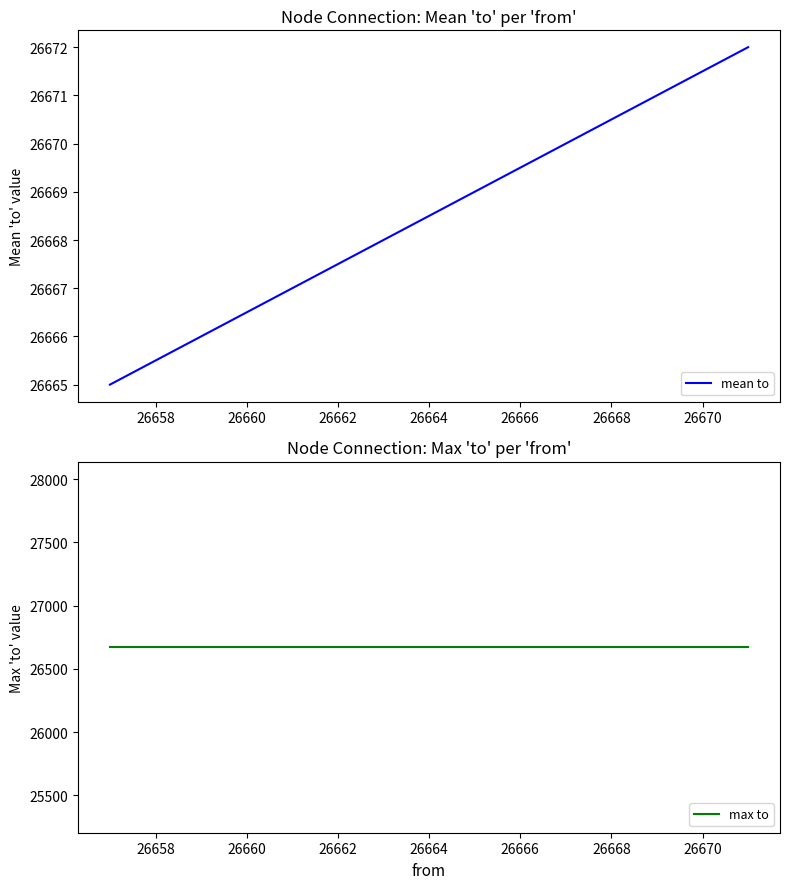

What is the lowest value of the mean to series?

26665.0